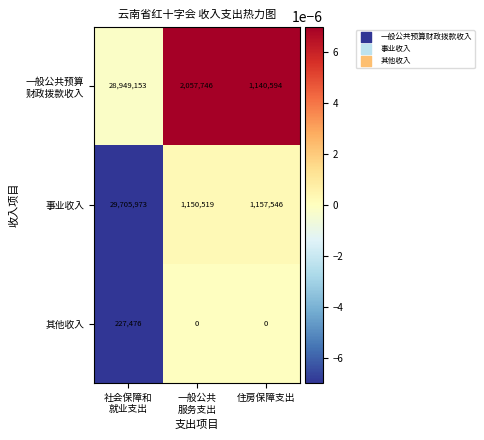

What is the maximum value shown in the chart?

29705973